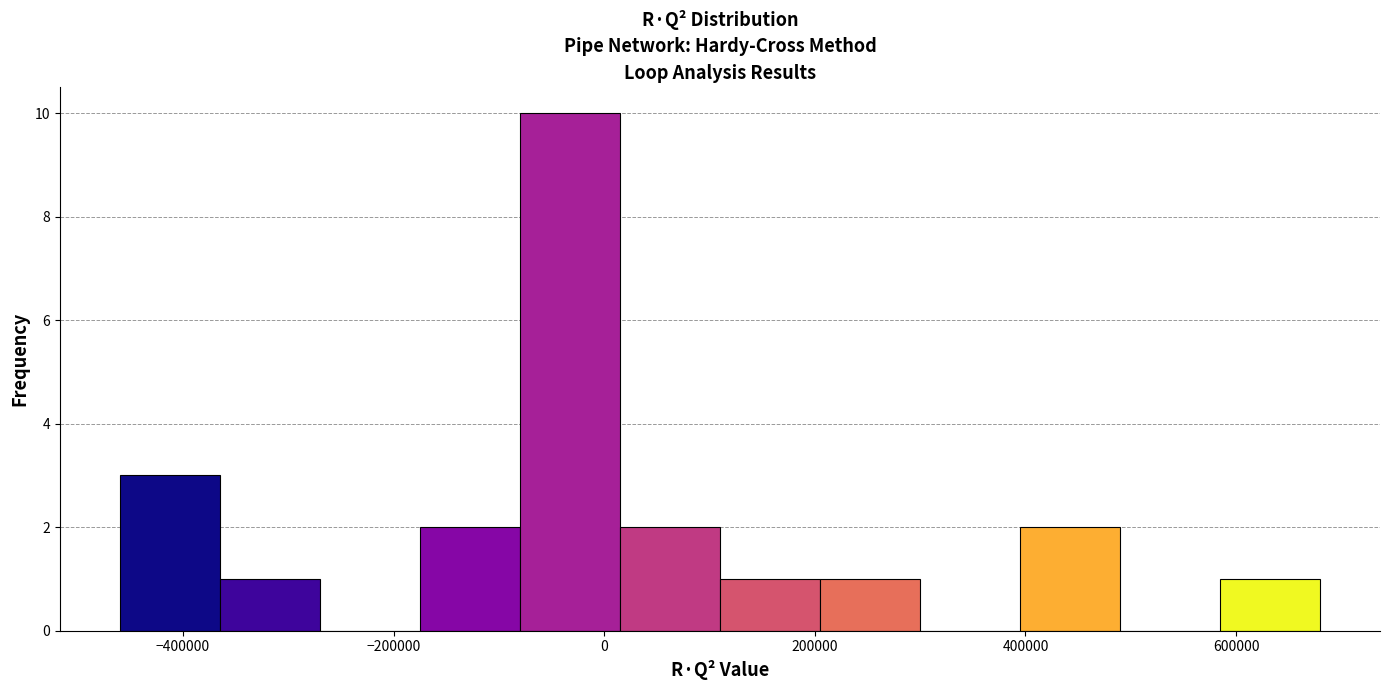

Reading left to right, list every bar in this chart as the range it spans on the x-axis followed by its height. Neither the bar edges nor the heights are printed on the chart, so give them approximately, as read against the axes.

-460000 to -360000: 3
-360000 to -280000: 1
-280000 to -180000: 0
-180000 to -80000: 2
-80000 to 20000: 10
20000 to 100000: 2
100000 to 200000: 1
200000 to 300000: 1
300000 to 400000: 0
400000 to 480000: 2
480000 to 580000: 0
580000 to 680000: 1